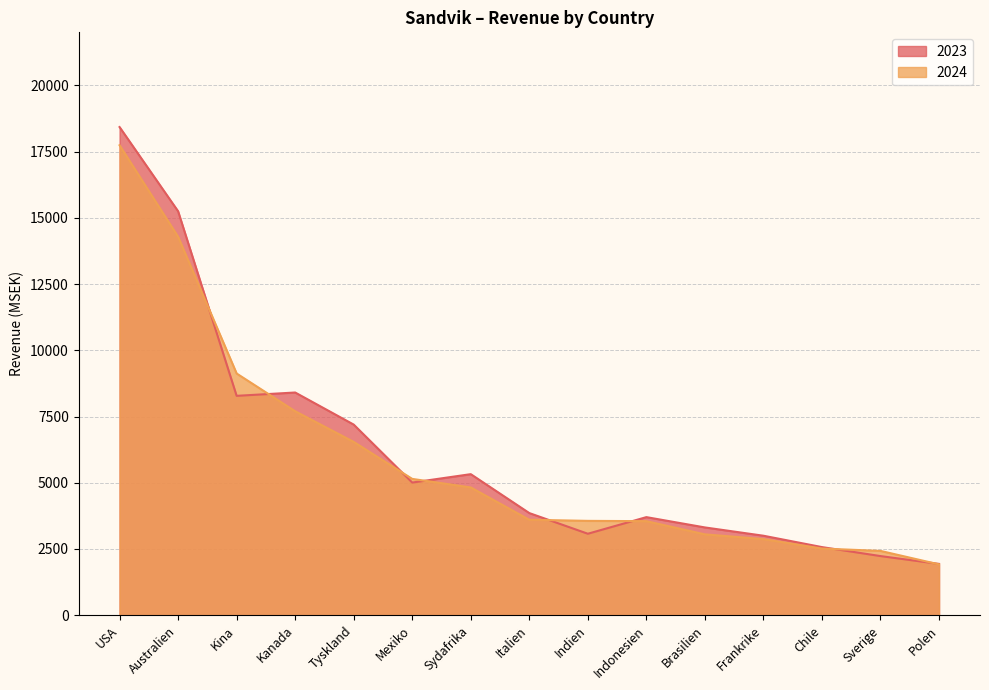

Does the chart display data point markers on the line(s)?

No